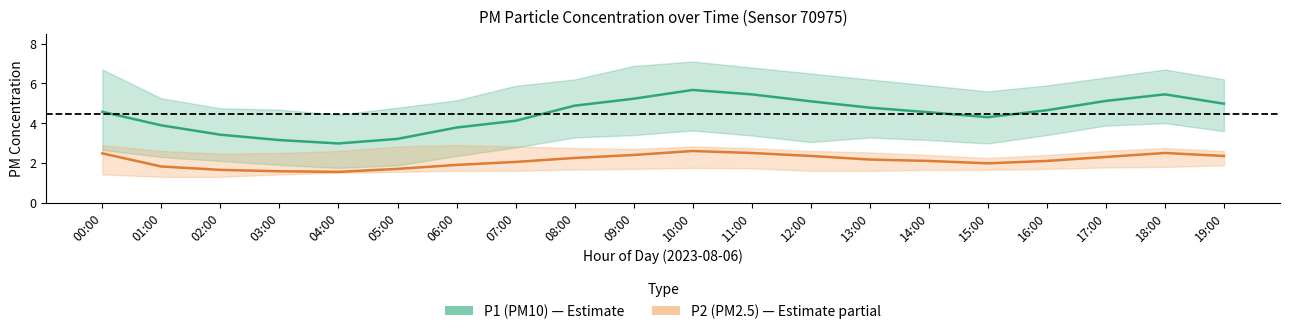

In P2 (PM2.5), how many points are lower than both neighbors (excluding endpoints)?

2